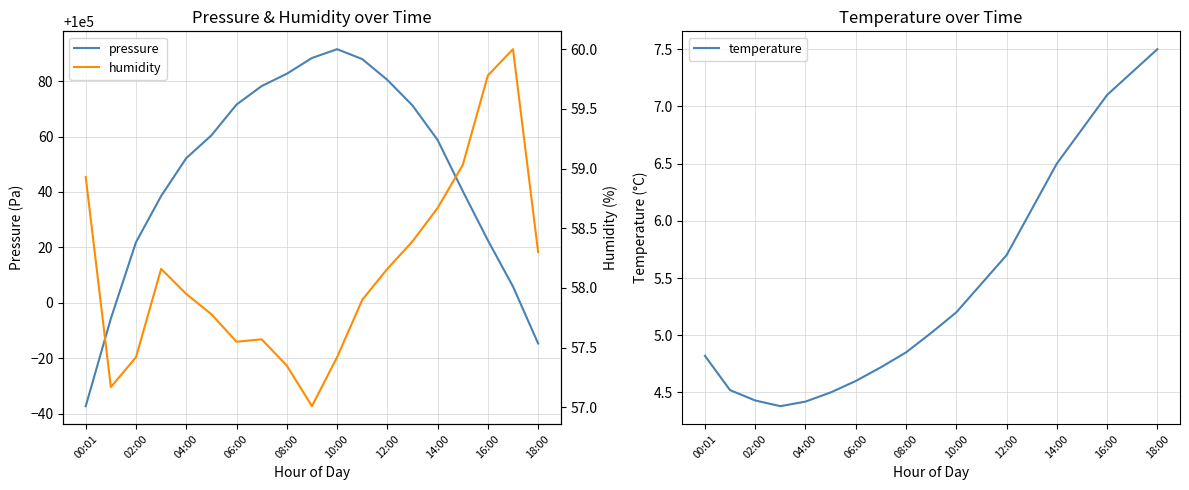

Is it true that pressure equals 64957.2 at 08:00?

False